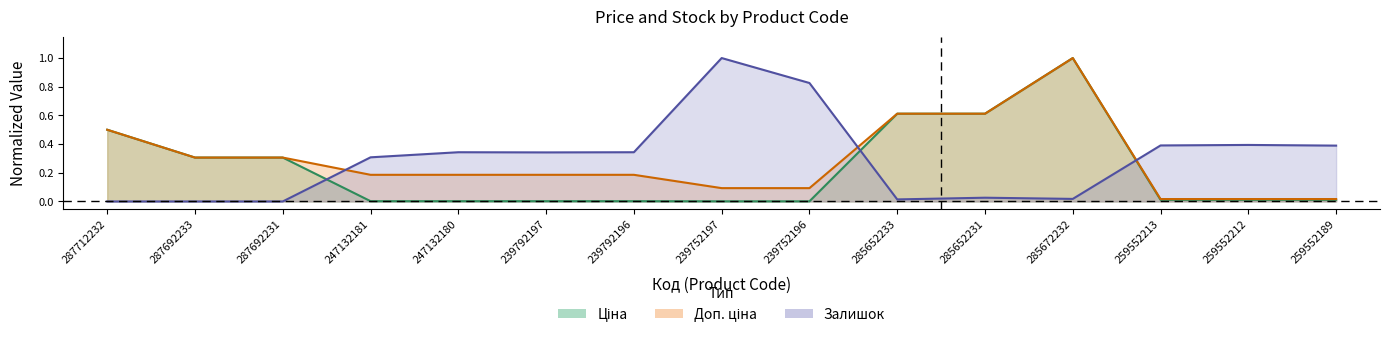

Does the chart have visible grid lines?

No